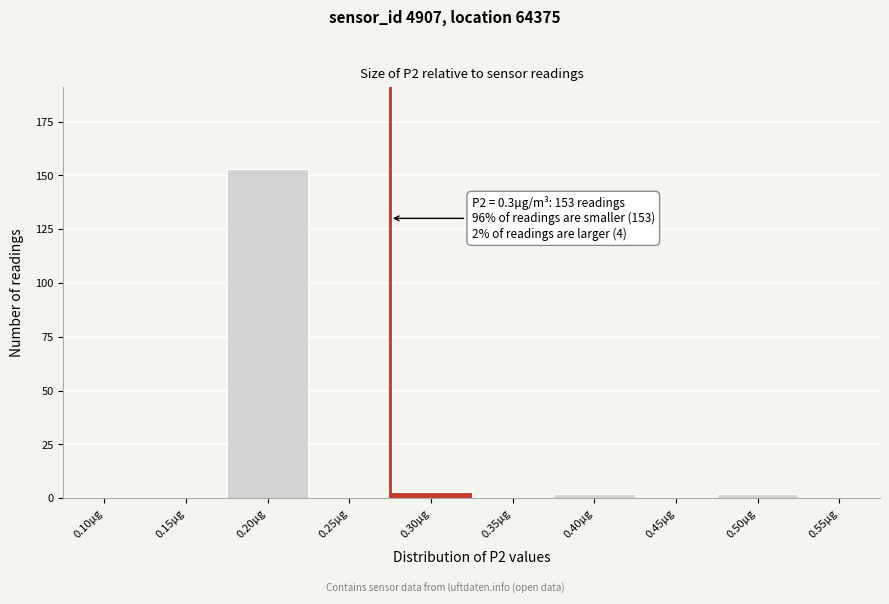

Reading left to right, what are all the values shown in this chart?

0.10µg=0	0.15µg=0	0.20µg=153	0.25µg=0	0.30µg=3	0.35µg=0	0.40µg=2	0.45µg=0	0.50µg=2	0.55µg=0